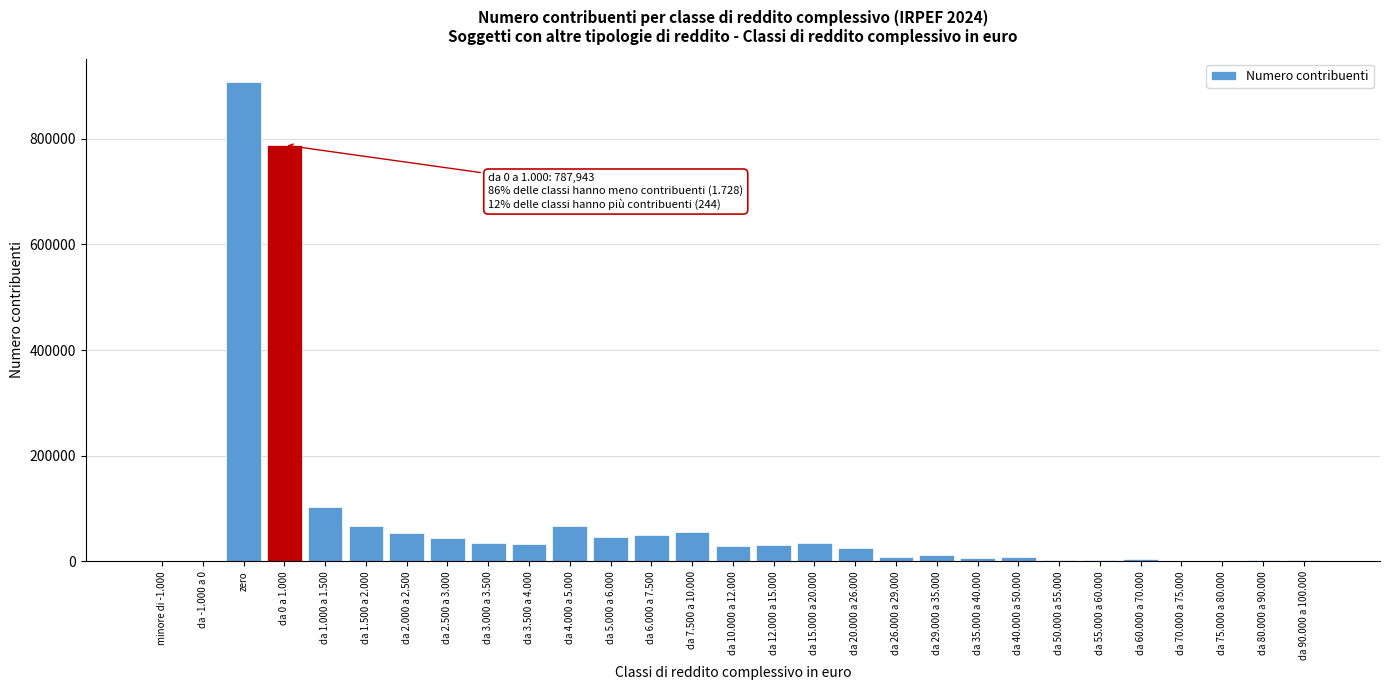

Is it true that the value at da 15.000 a 20.000 is 34984?

True